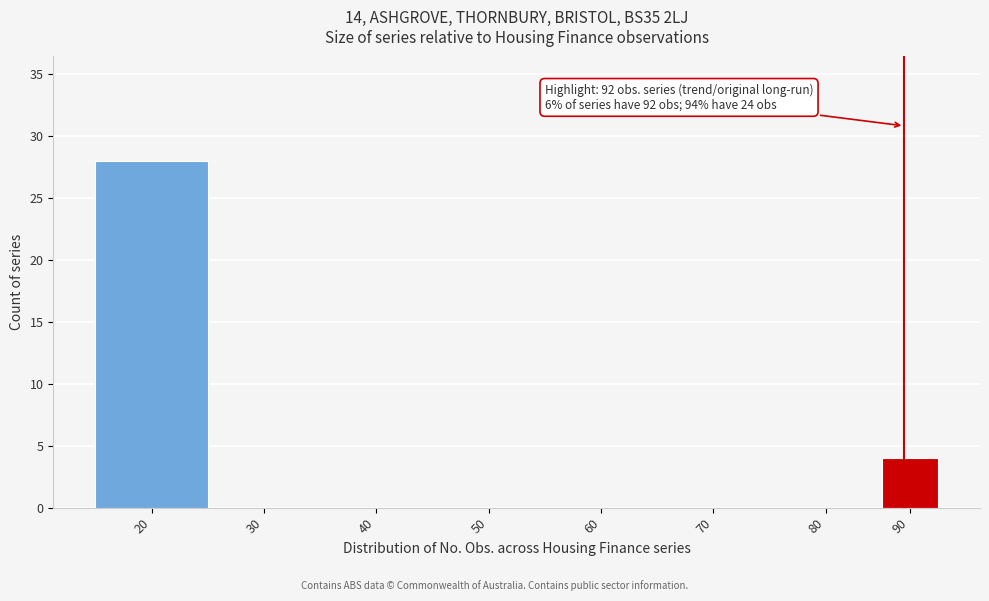

Reading right to left, extract all data points from this chart.

90=4	80=0	70=0	60=0	50=0	40=0	30=0	20=28